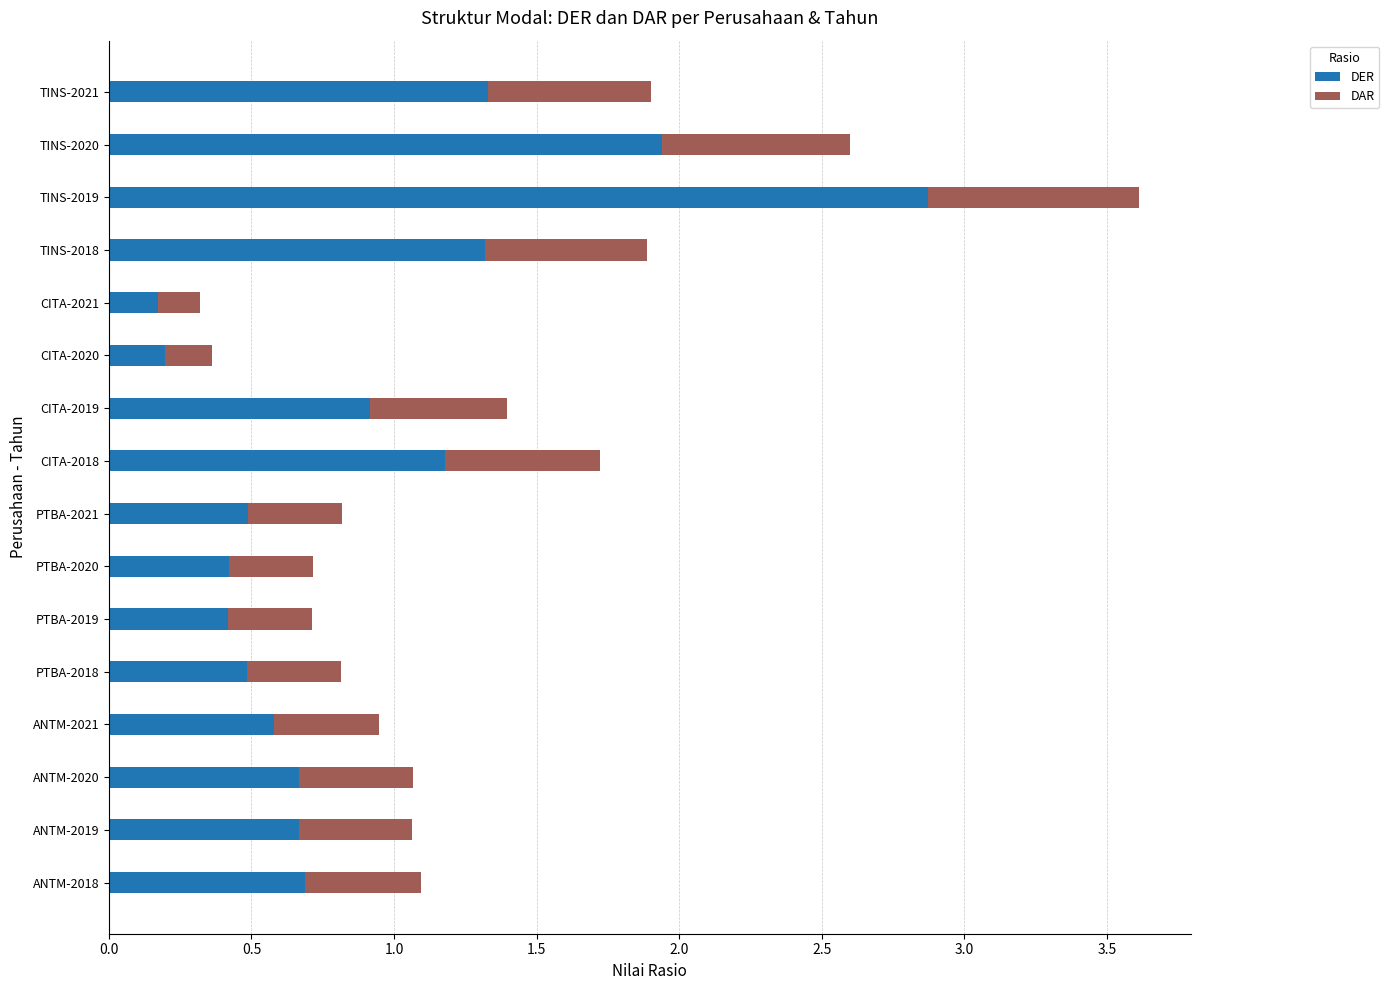

At which category is the sum across all series the highest?

TINS-2019